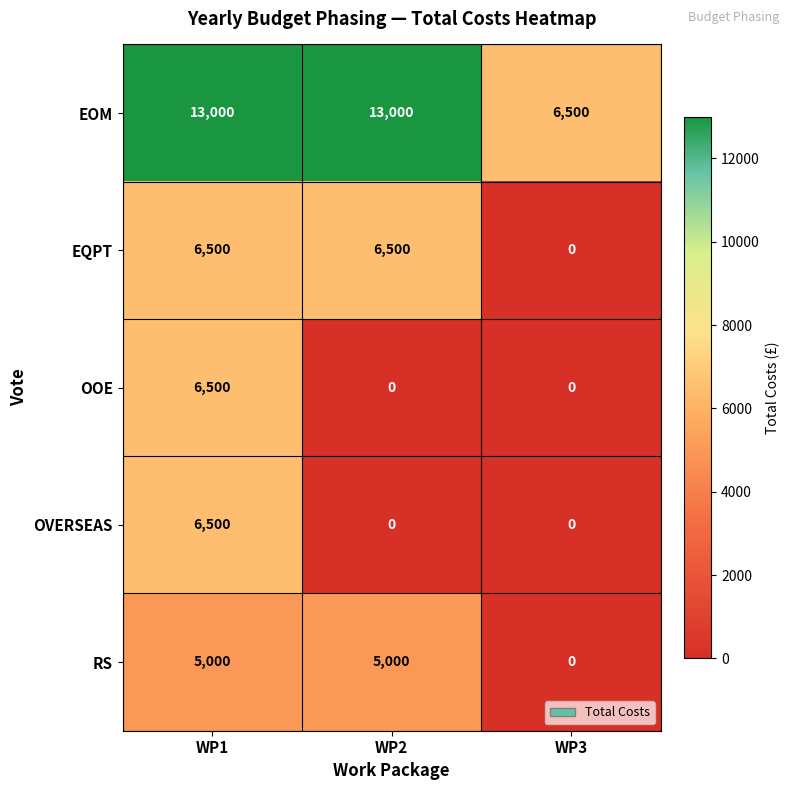

What is the total value across all series at WP3?

6500